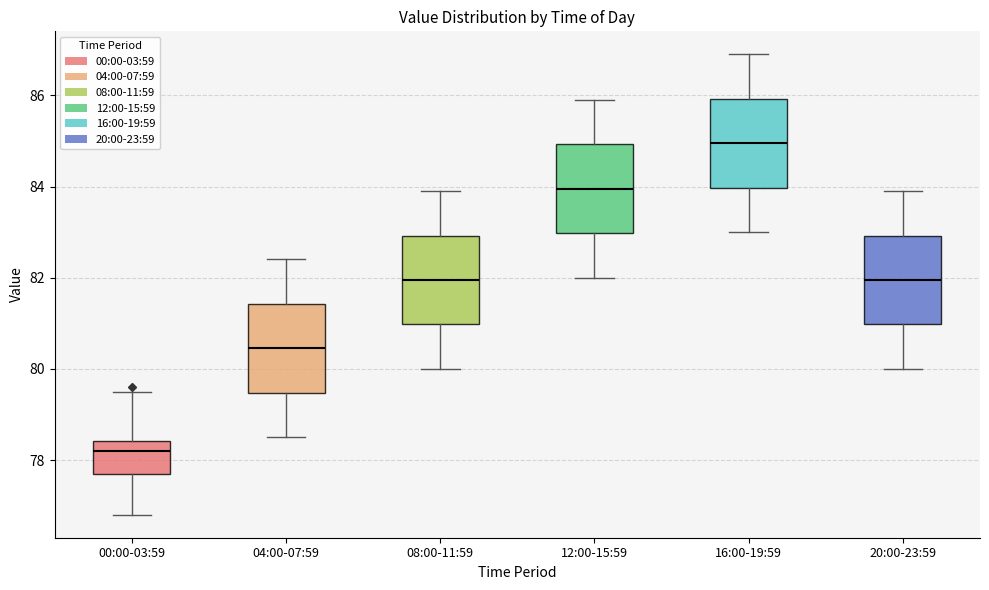

Reading left to right, read every box against the y-axis: the position of its median line, the range the box covers, and the ends of its whiskers. The values are not printed on the chart, so give them approximately, as read against the axis.

00:00-03:59: median 78.2, box 77.8 to 78.4, whiskers 76.8 to 79.6
04:00-07:59: median 80.4, box 79.4 to 81.4, whiskers 78.6 to 82.4
08:00-11:59: median 82.0, box 81.0 to 83.0, whiskers 80.0 to 84.0
12:00-15:59: median 84.0, box 83.0 to 85.0, whiskers 82.0 to 86.0
16:00-19:59: median 85.0, box 84.0 to 86.0, whiskers 83.0 to 87.0
20:00-23:59: median 82.0, box 81.0 to 83.0, whiskers 80.0 to 84.0